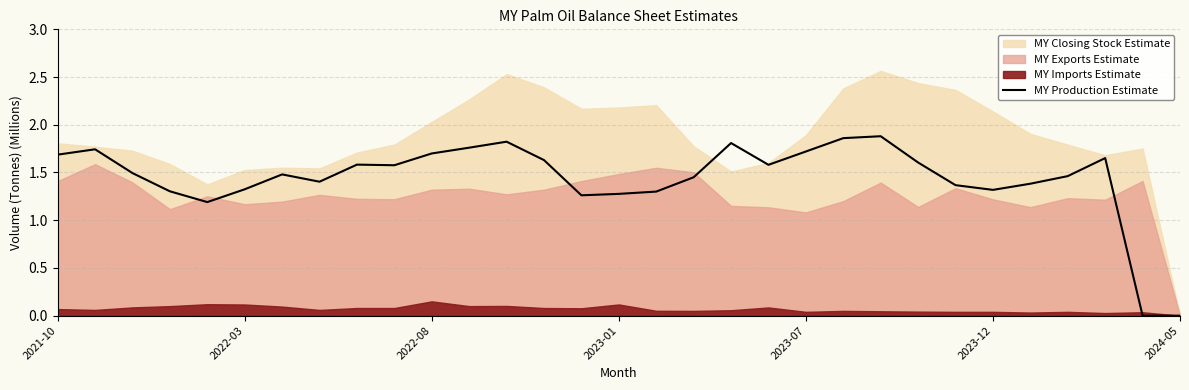

What position from the left is 22?

23